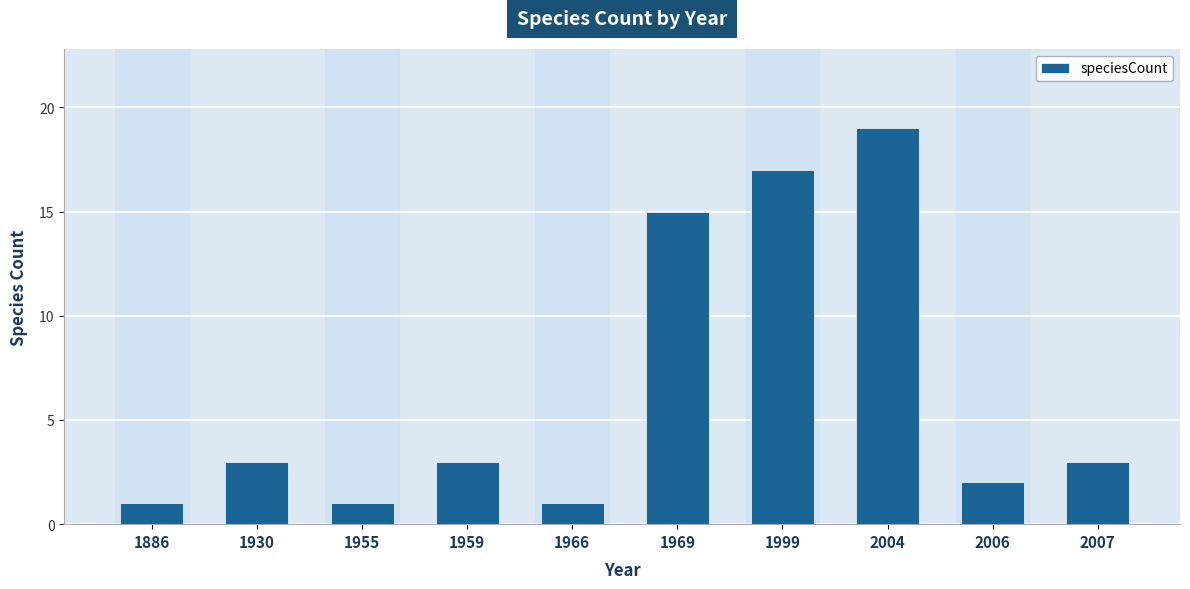

Reading left to right, extract all data points from this chart.

1	3	1	3	1	15	17	19	2	3